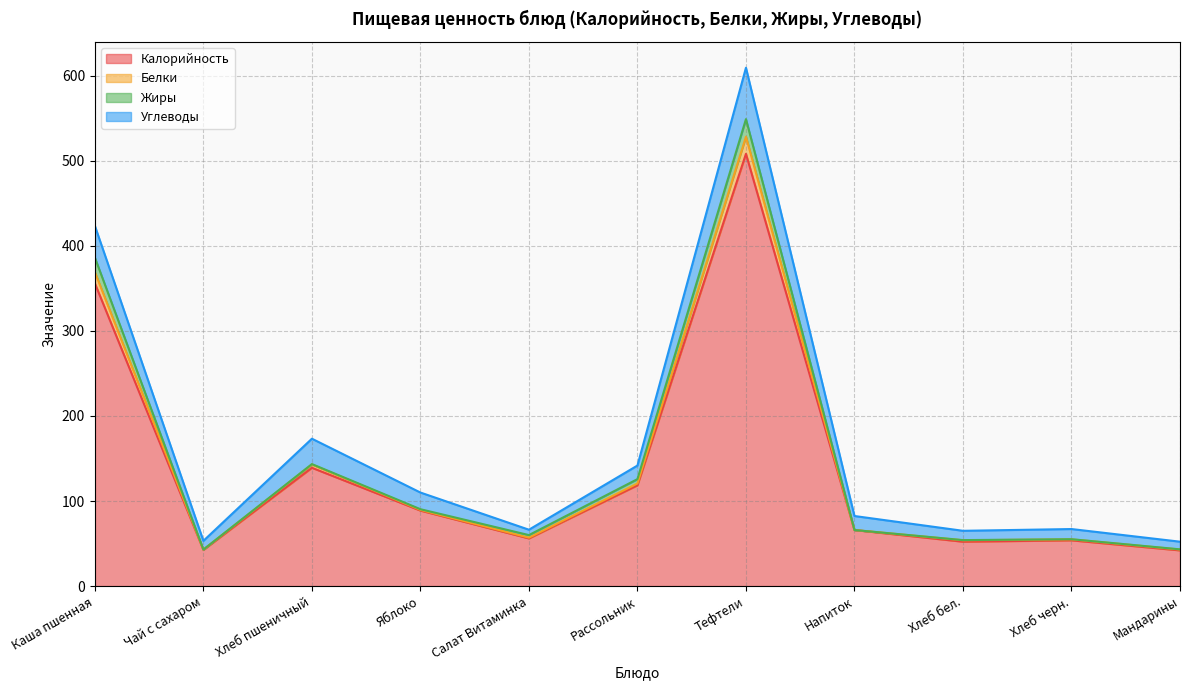

At how many categories does at least one series exceed 165?

2